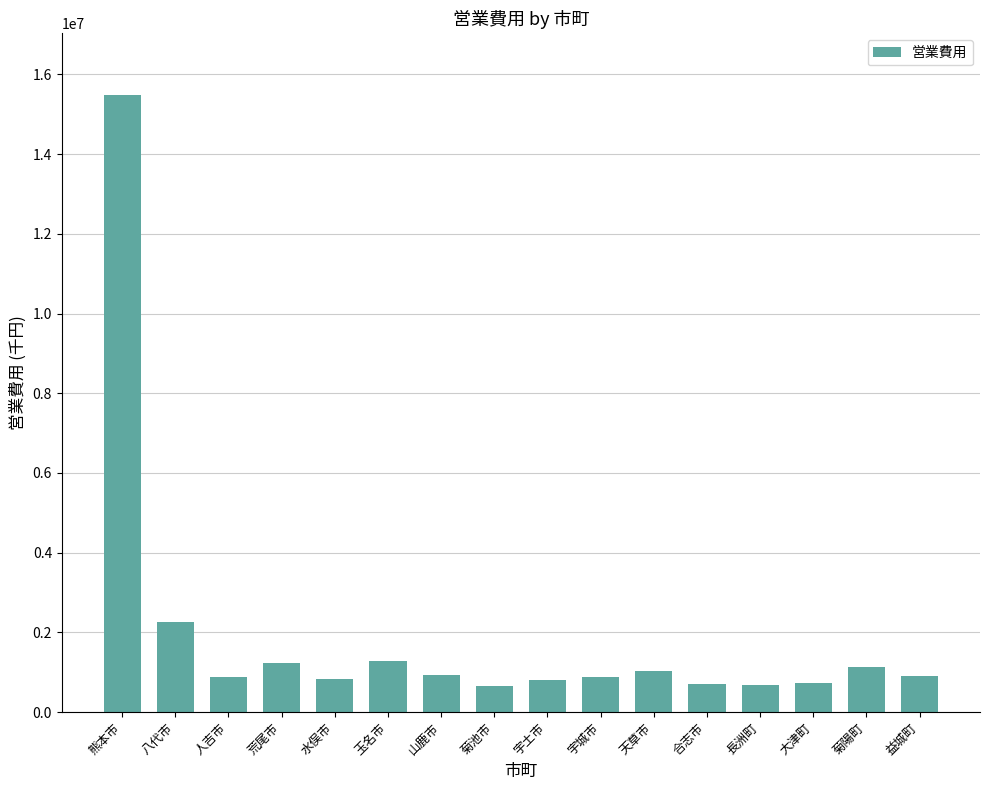

What is the difference between the maximum and minimum values?

14825681